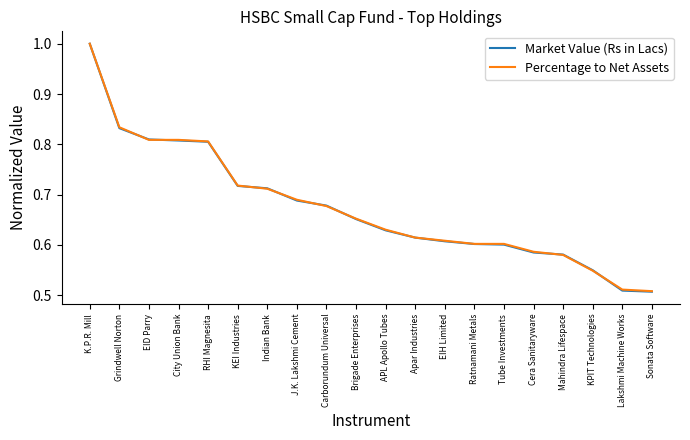

Which category has the highest value in the Percentage to Net Assets series?

K.P.R. Mill